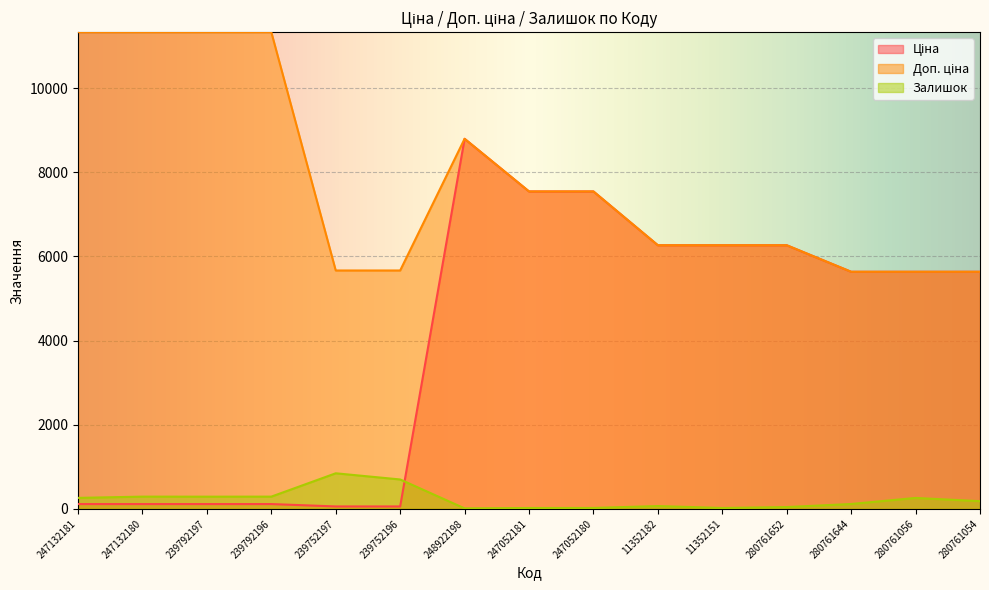

Which series has the largest total across all categories?

Доп. ціна